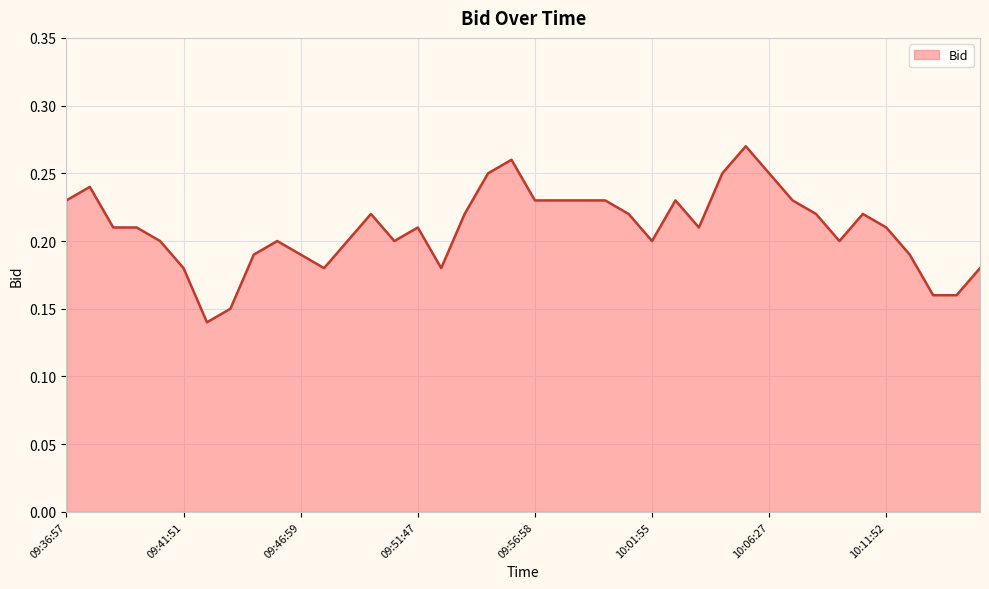

Rank the categories by value from lowest to highest.

09:42:55, 09:43:50, 10:14:40, 10:13:58, 10:15:52, 09:52:57, 09:47:58, 09:41:51, 10:12:45, 09:46:59, 09:44:57, 10:09:59, 10:01:55, 09:50:53, 09:48:51, 09:45:47, 09:40:59, 10:11:52, 10:03:56, 09:51:47, 09:39:59, 09:38:54, 10:10:45, 10:08:54, 10:00:50, 09:53:58, 09:49:50, 10:07:58, 10:02:51, 09:59:52, 09:58:50, 09:57:57, 09:56:58, 09:36:57, 09:37:58, 10:06:27, 10:04:34, 09:54:59, 09:55:35, 10:05:37